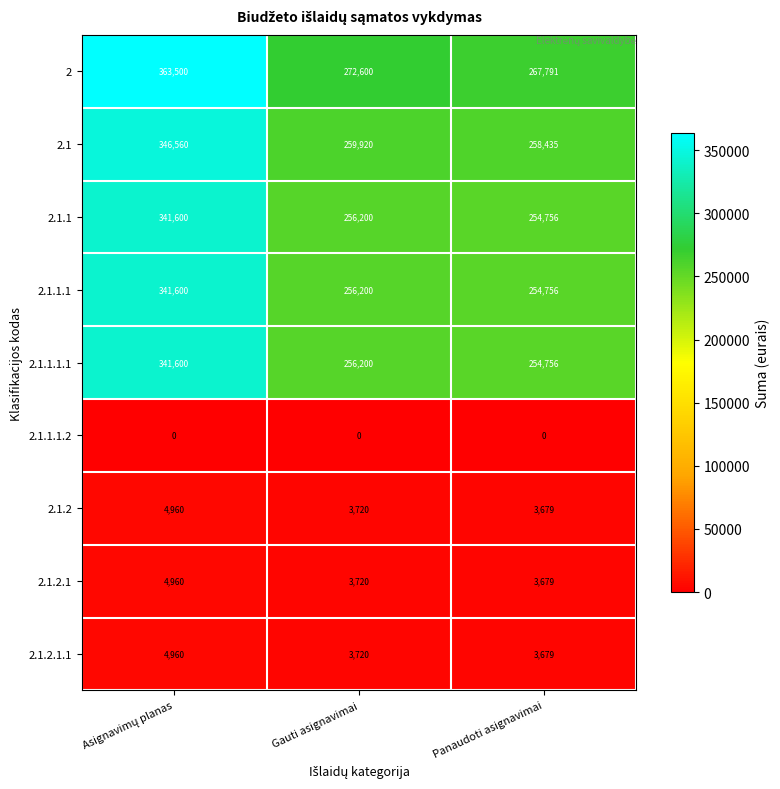

At how many categories does at least one series exceed 180978?

3